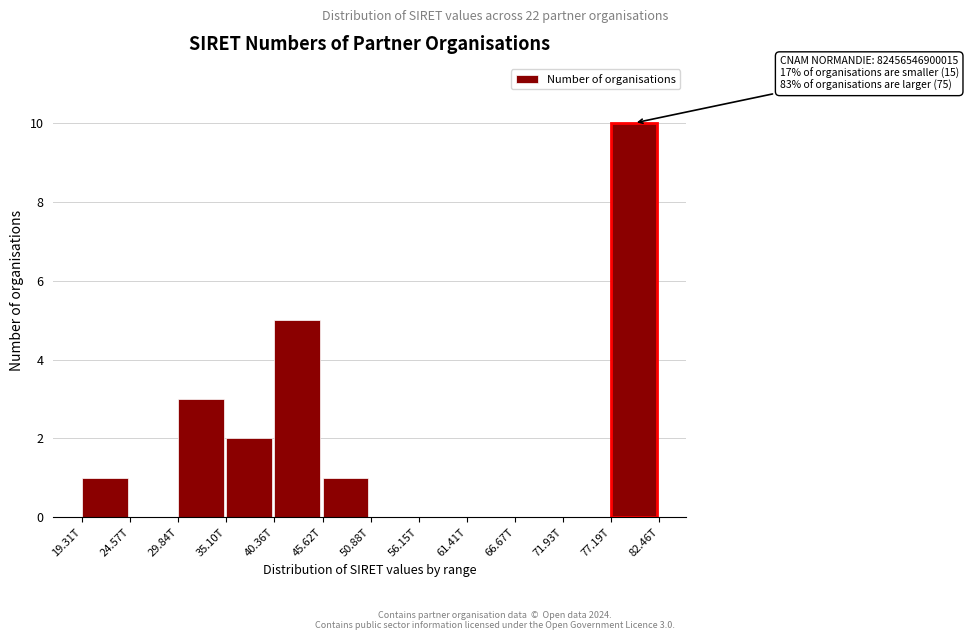

Reading right to left, list all the values displayed in this chart.

77.19T=10	71.93T=0	66.67T=0	61.41T=0	56.15T=0	50.88T=0	45.62T=1	40.36T=5	35.10T=2	29.84T=3	24.57T=0	19.31T=1